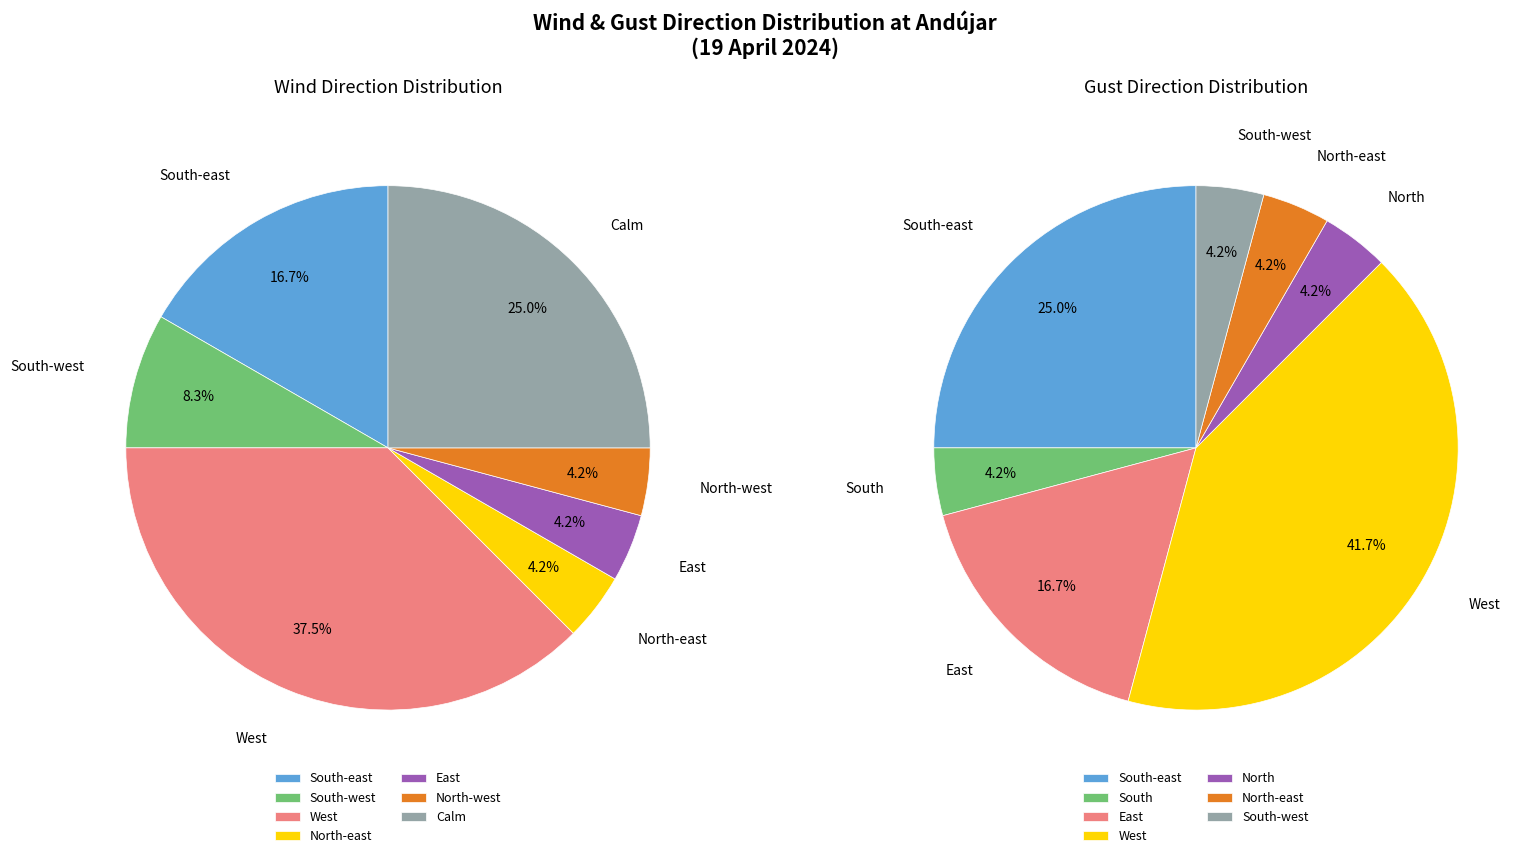

How many slices are in this pie chart?

7